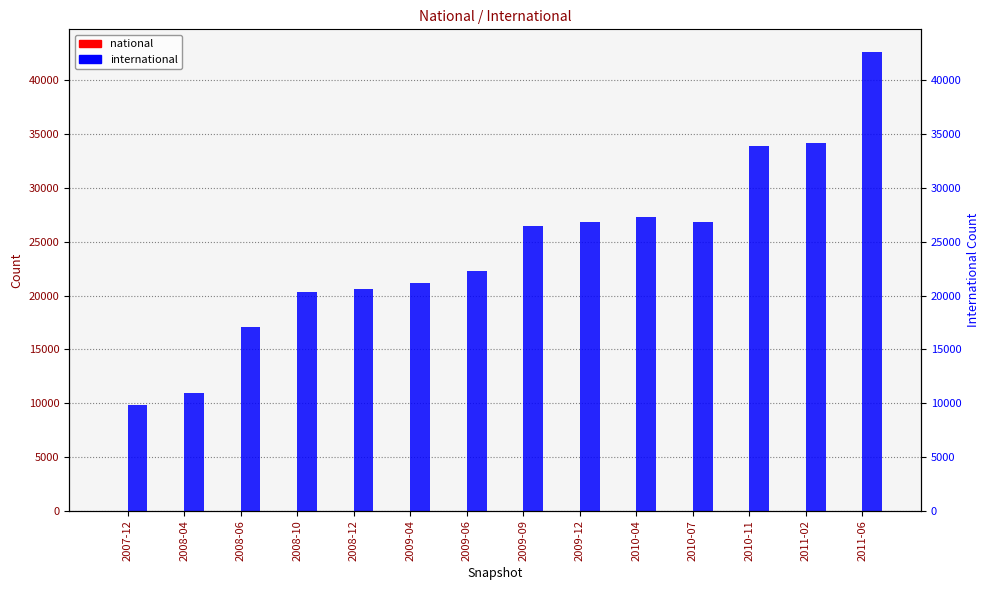

Does the chart contain any negative values?

No